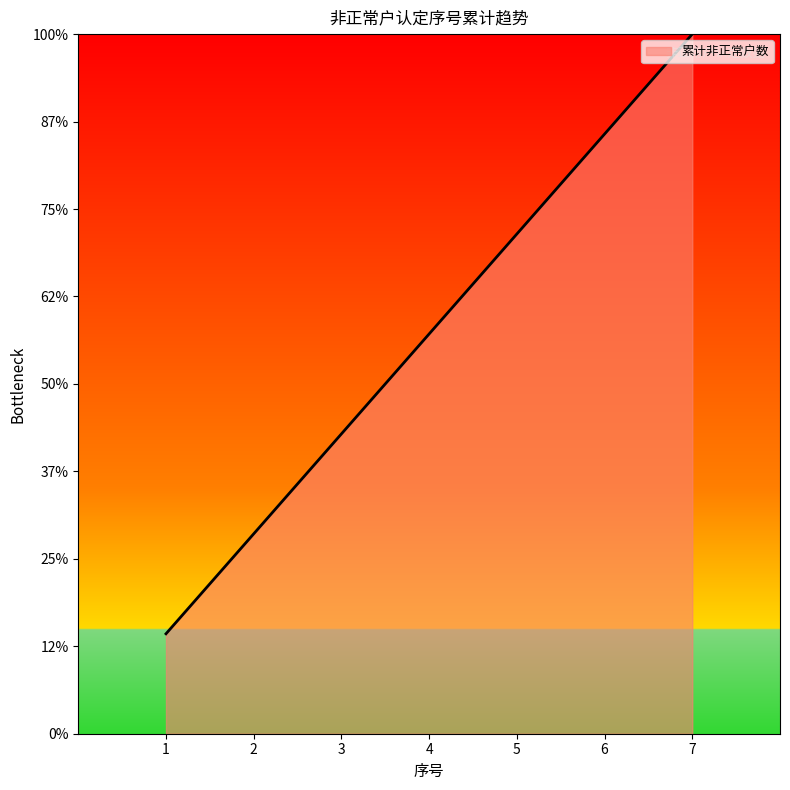

Does the chart have visible grid lines?

No